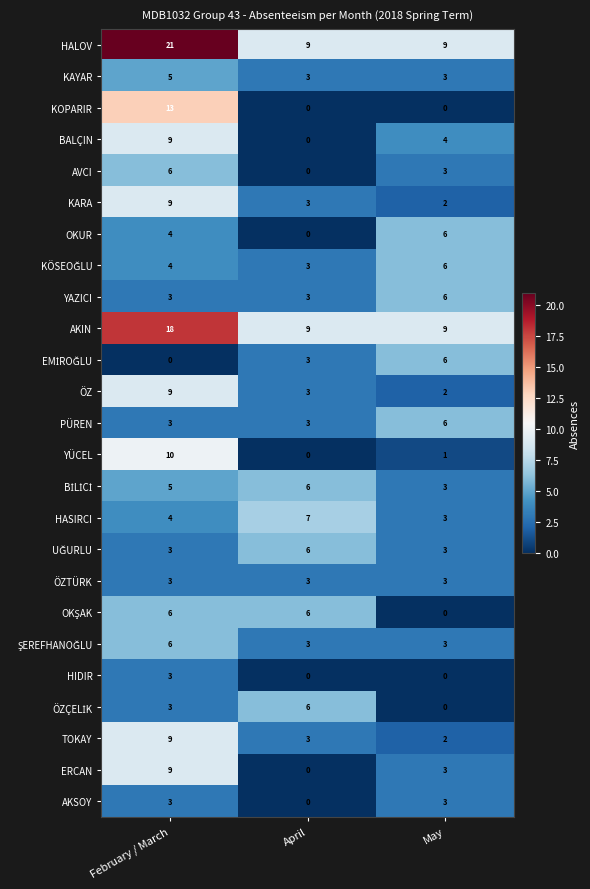

Which series has the widest spread of values?

KOPARIR